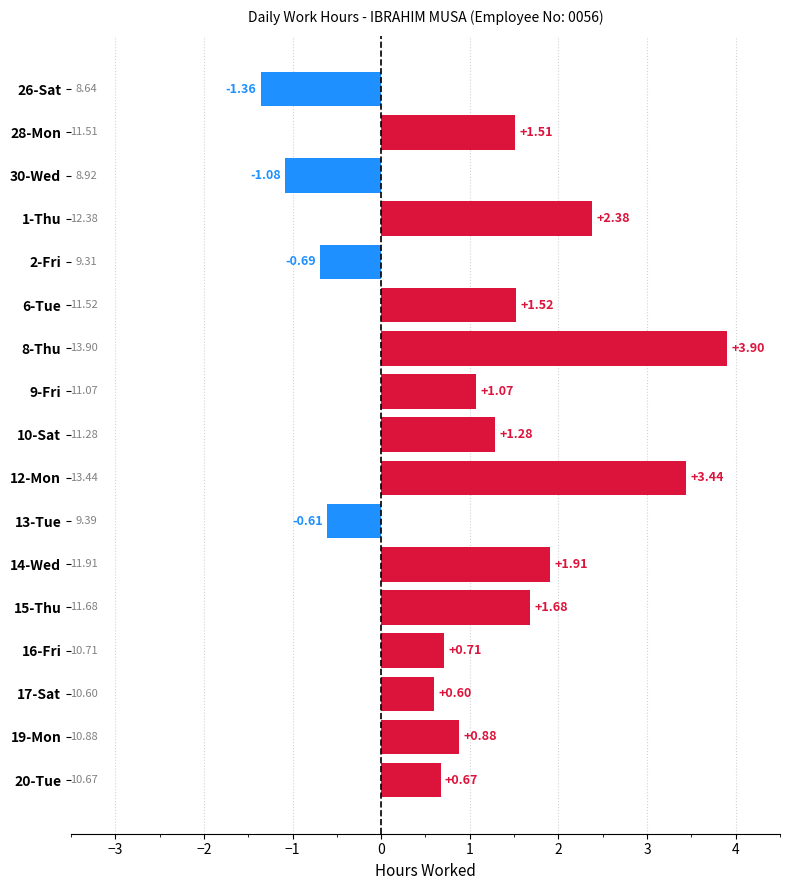

List the labels in order of value, smallest first.

26-Sat, 30-Wed, 2-Fri, 13-Tue, 17-Sat, 20-Tue, 16-Fri, 19-Mon, 9-Fri, 10-Sat, 28-Mon, 6-Tue, 15-Thu, 14-Wed, 1-Thu, 12-Mon, 8-Thu